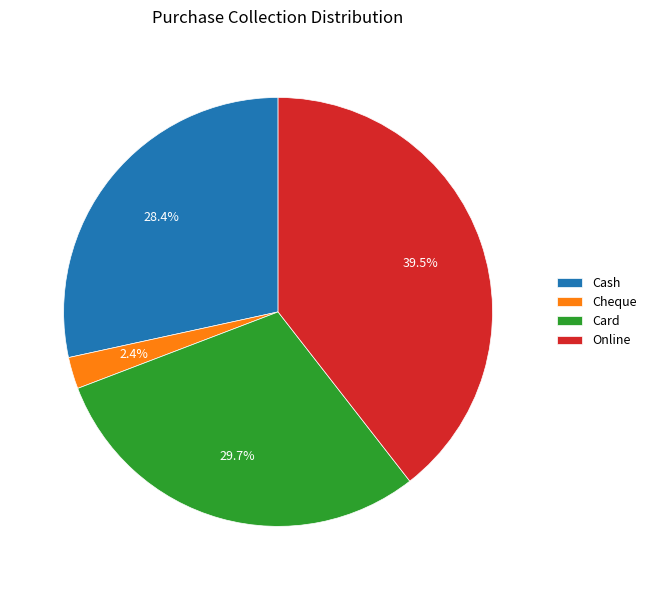

Approximately how many times larger is the value at Cash compared to Card?

1.0